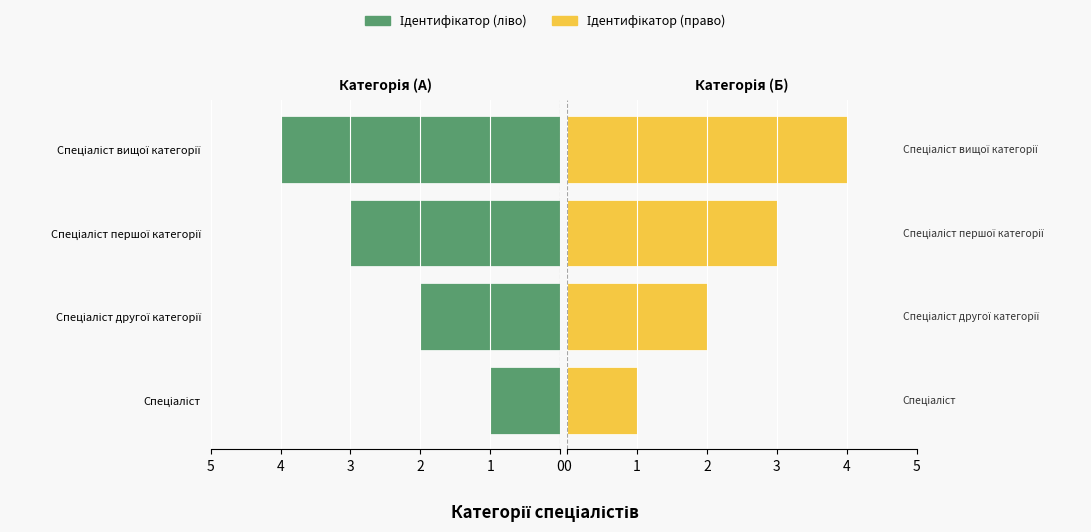

Reading right to left, extract all data points from this chart.

Ідентифікатор (ліво): 3=4	2=3	1=2	0=1
Ідентифікатор (право): 3=4	2=3	1=2	0=1